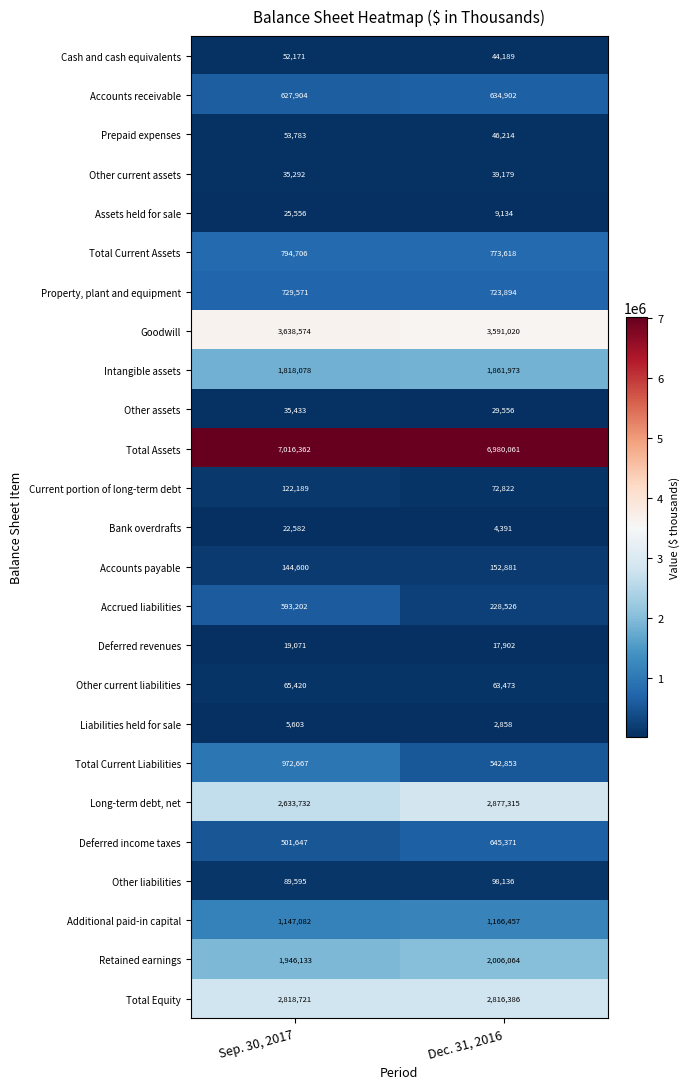

Which label corresponds to the largest value in the chart?

Sep. 30, 2017